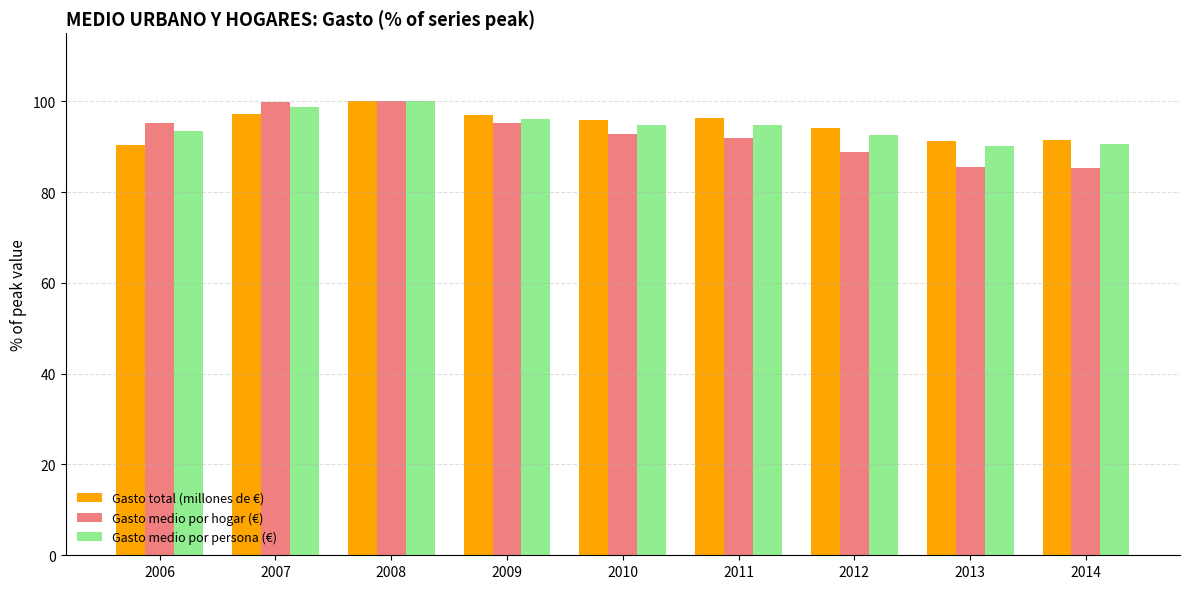

Rank the series at 2006 from highest to lowest value.

Gasto medio por hogar (€), Gasto medio por persona (€), Gasto total (millones de €)